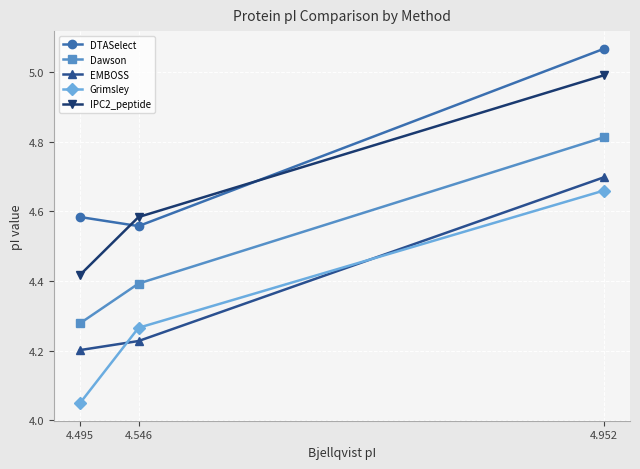

The value of Dawson at 4.495 is 2.1. True or false?

False